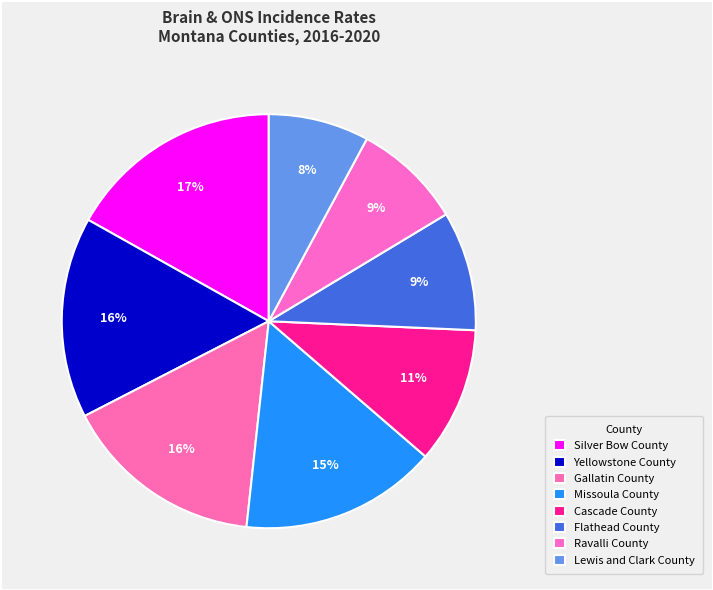

Rank the categories by value from highest to lowest.

Silver Bow County, Yellowstone County, Gallatin County, Missoula County, Cascade County, Flathead County, Ravalli County, Lewis and Clark County